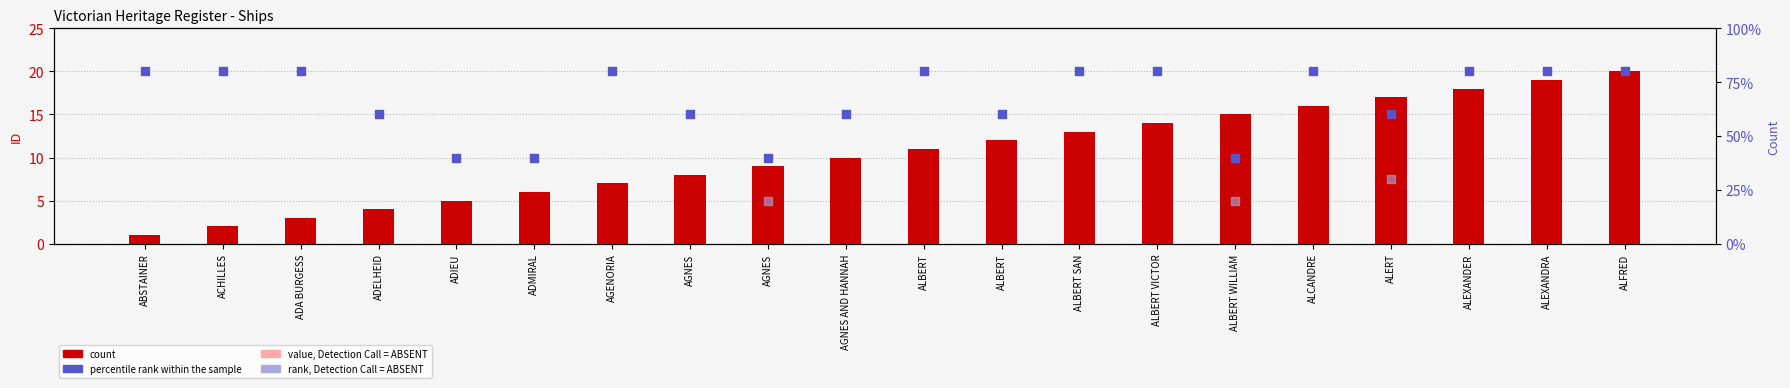

What is the change in value from ABSTAINER to ALBERT VICTOR?

+13